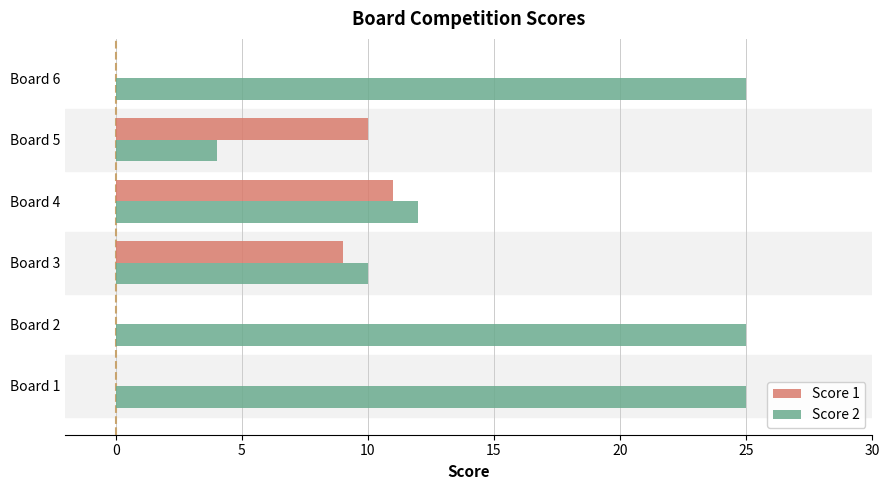

What is the maximum value for Score 2?

25